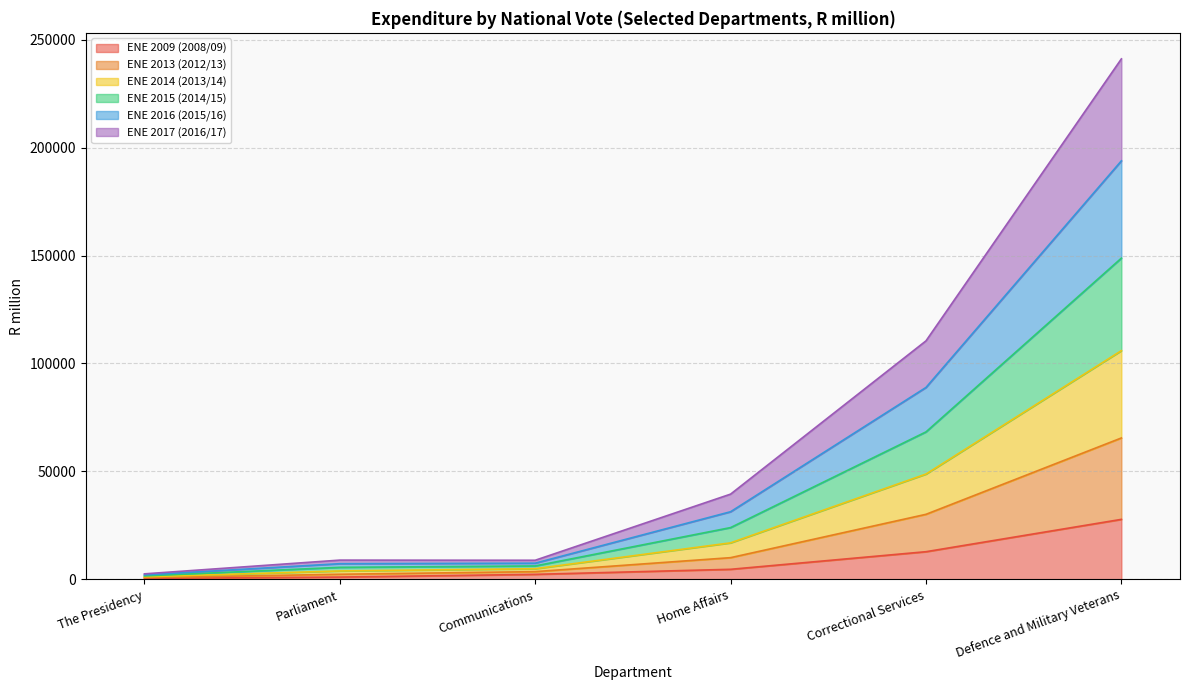

What is the sum of all ENE 2009 (2008/09) values?

49139.1